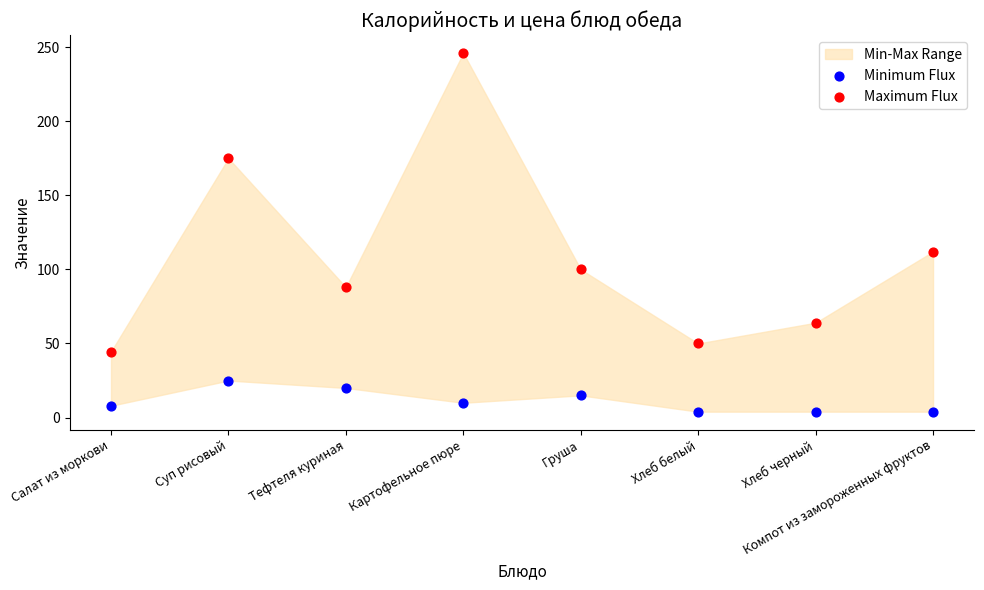

Which series contains the highest Y value?

Maximum Flux